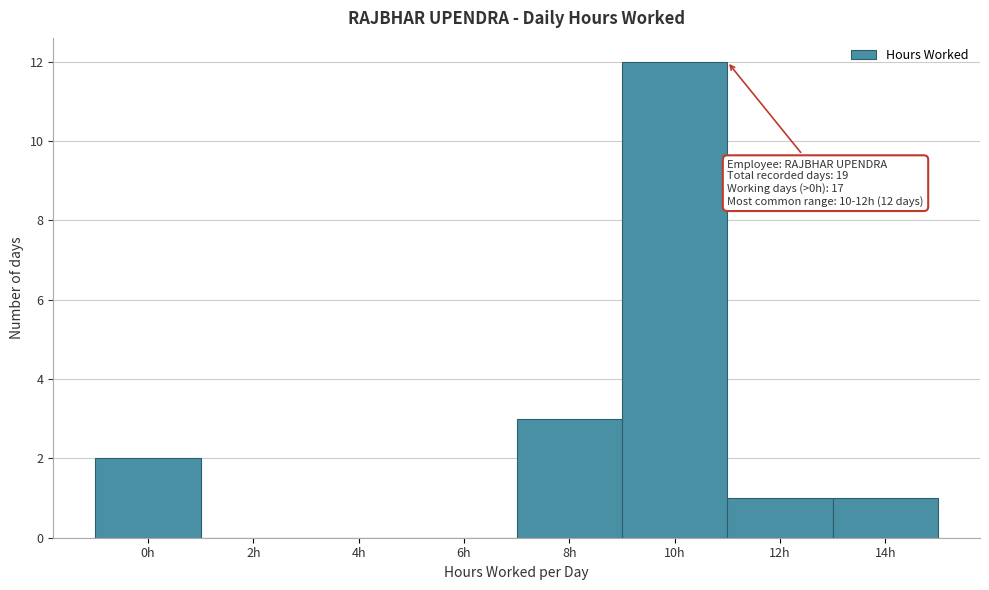

Reading left to right, list all the values displayed in this chart.

0h=2	2h=0	4h=0	6h=0	8h=3	10h=12	12h=1	14h=1